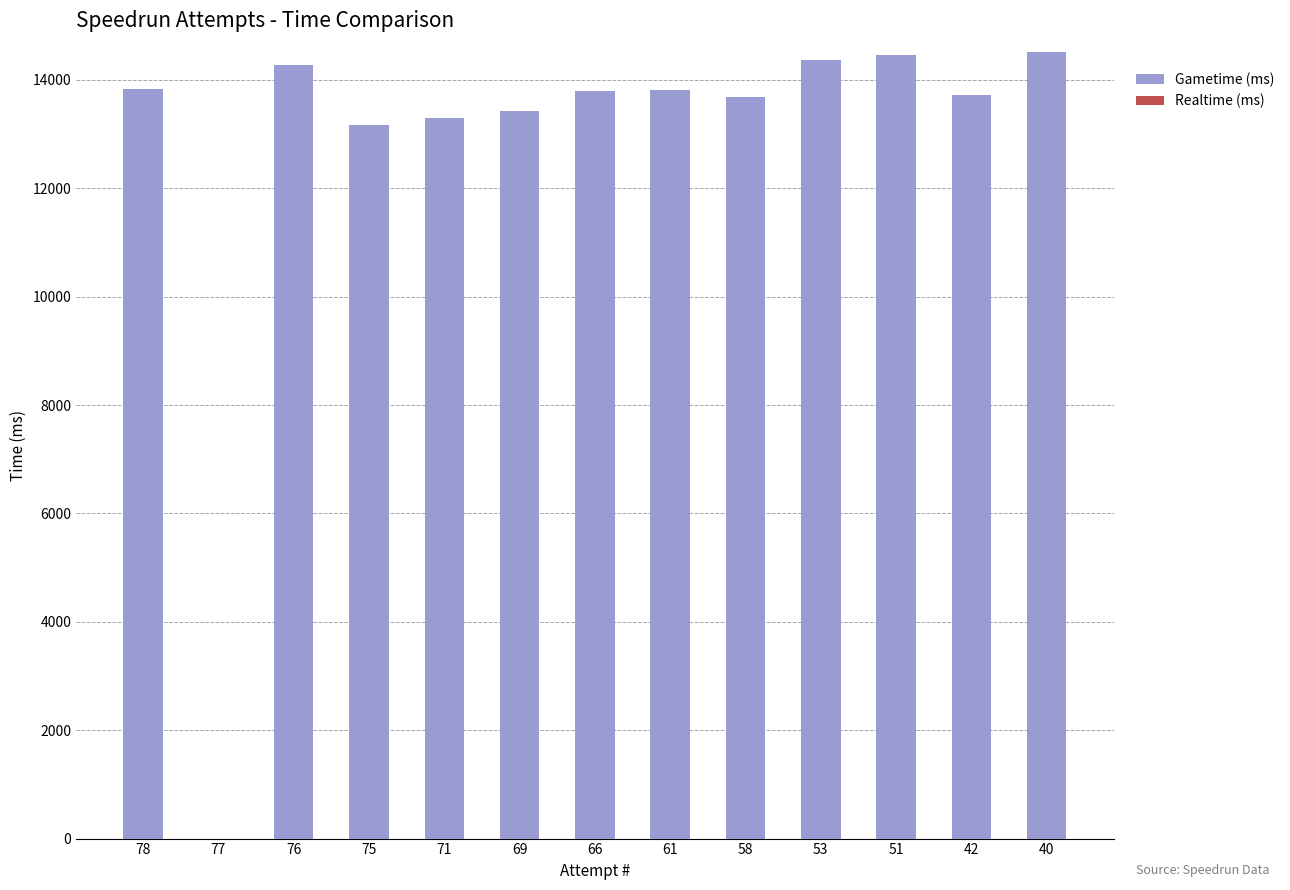

What is the sum of the values at 42 and 76?

28002.4